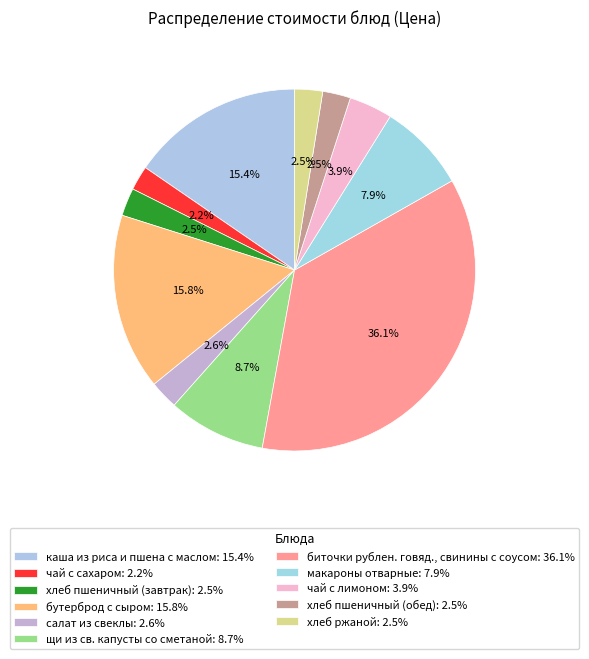

Is it true that салат из свеклы is 3% of the pie?

True